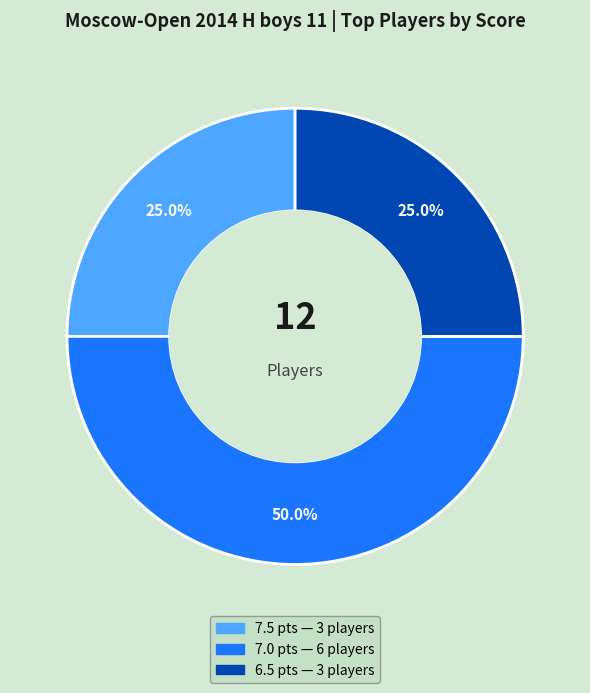

How many slices are in this pie chart?

3